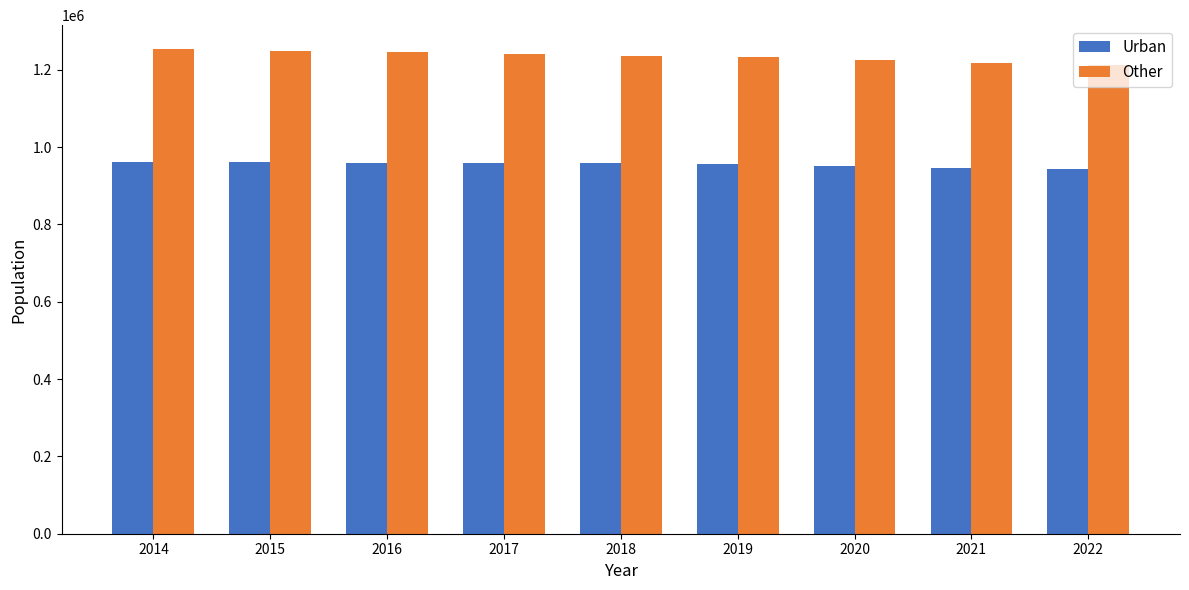

Is it true that Urban equals 435218 at 2016?

False